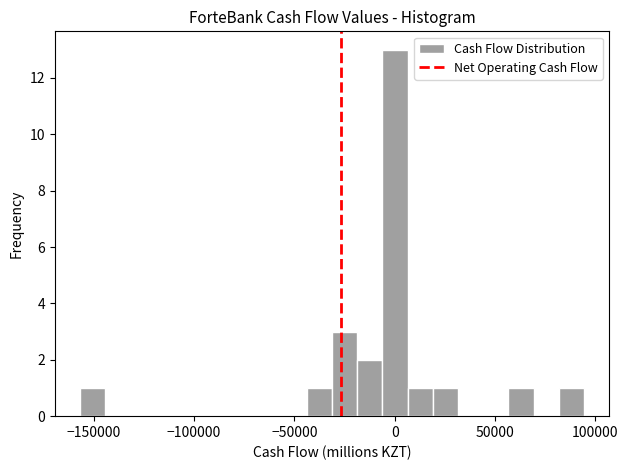

Read against the x-axis, roughly where is the centre of the tallest bar?

0